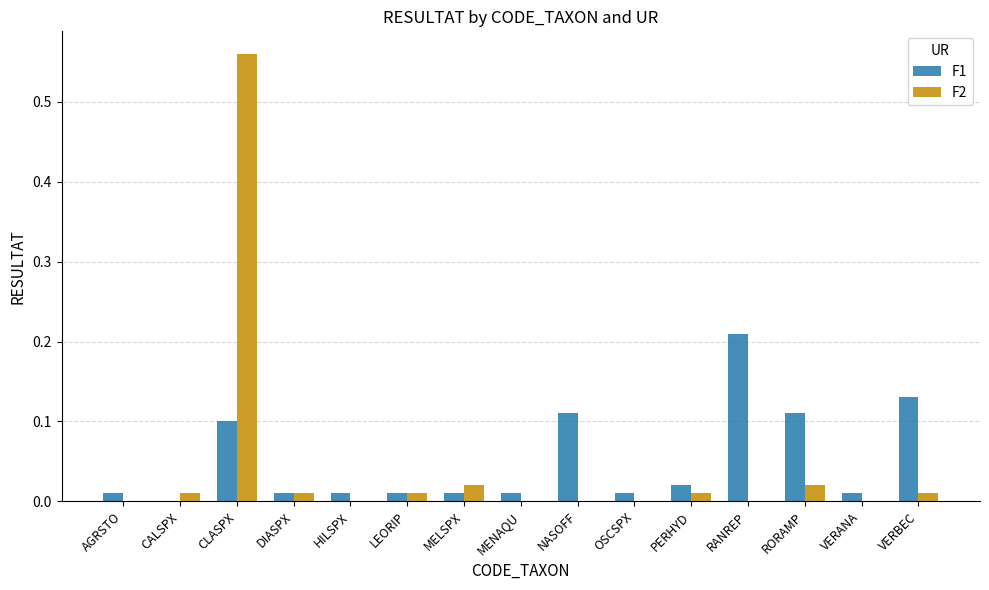

The value of F2 at PERHYD is 0.0. True or false?

True